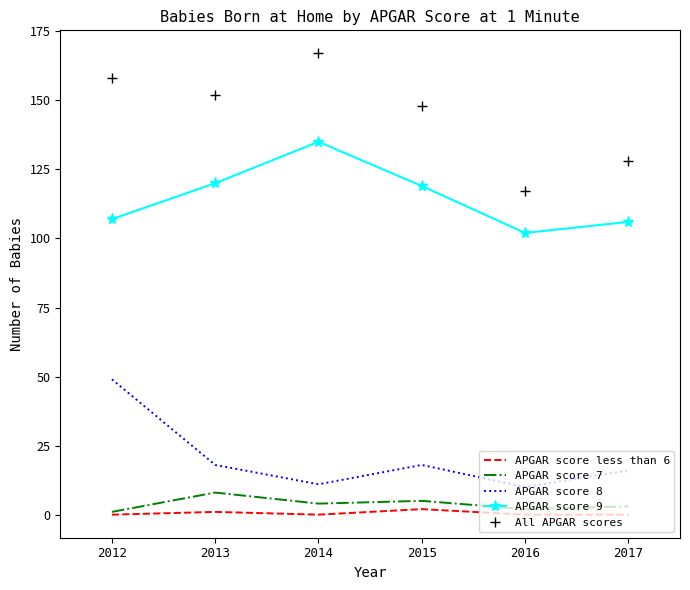

What is the highest value of the APGAR score 8 series?

49